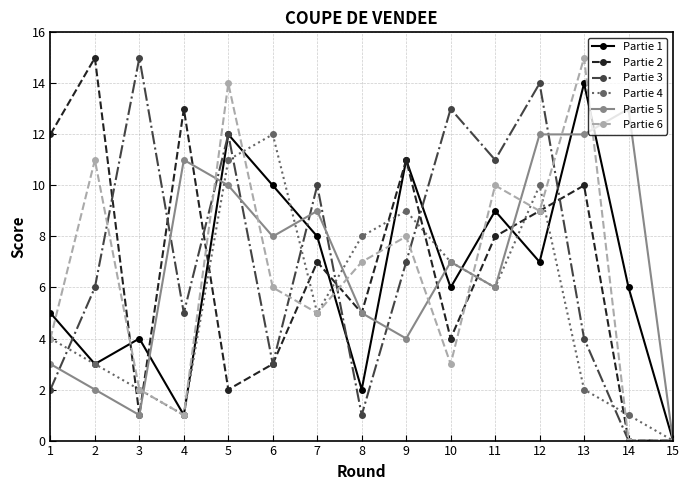

How many data points in Partie 3 are less than 6?

7